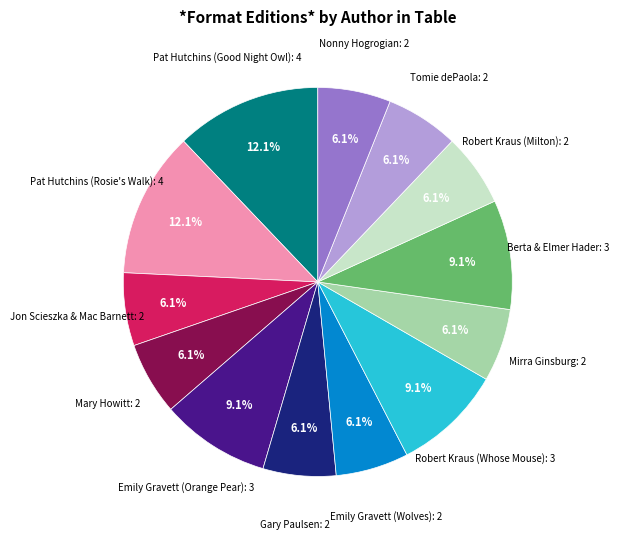

Is there any slice that represents more than half of the pie?

No